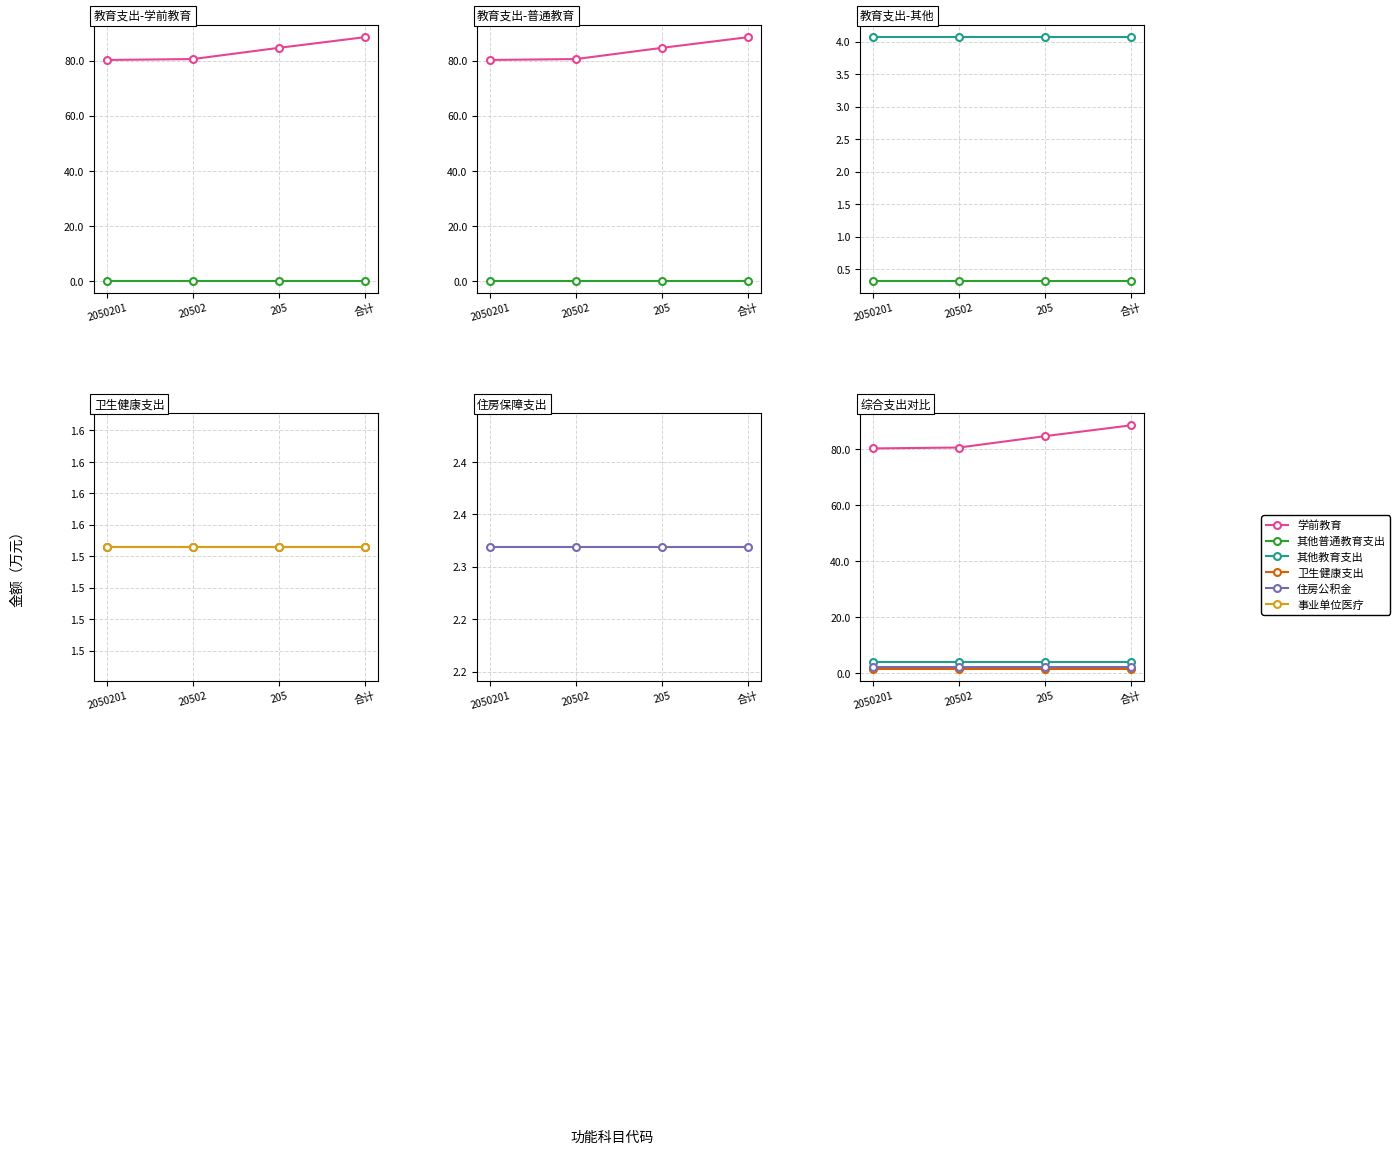

Which series has the largest total across all categories?

学前教育